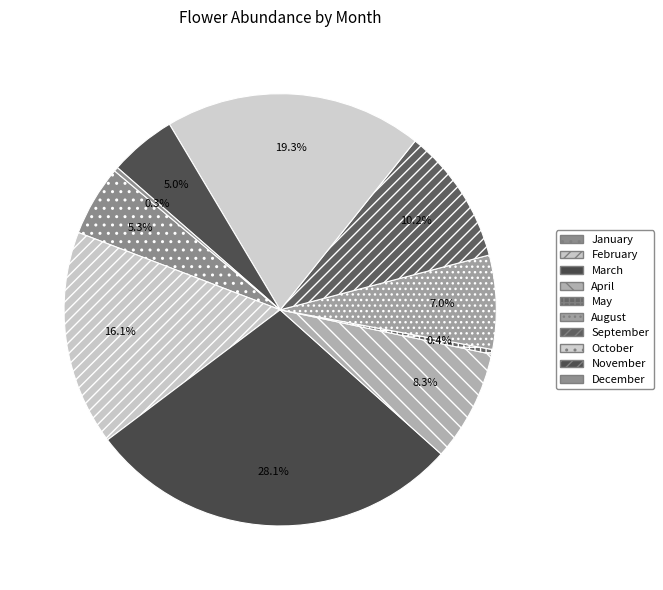

Which slice is the largest?

March